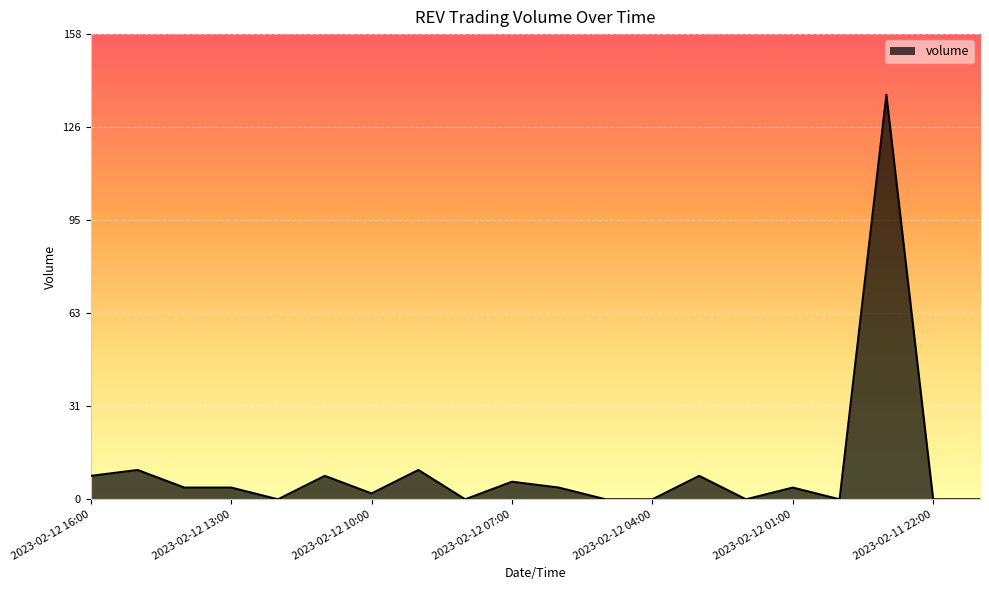

What is the difference between the maximum and minimum values?

138